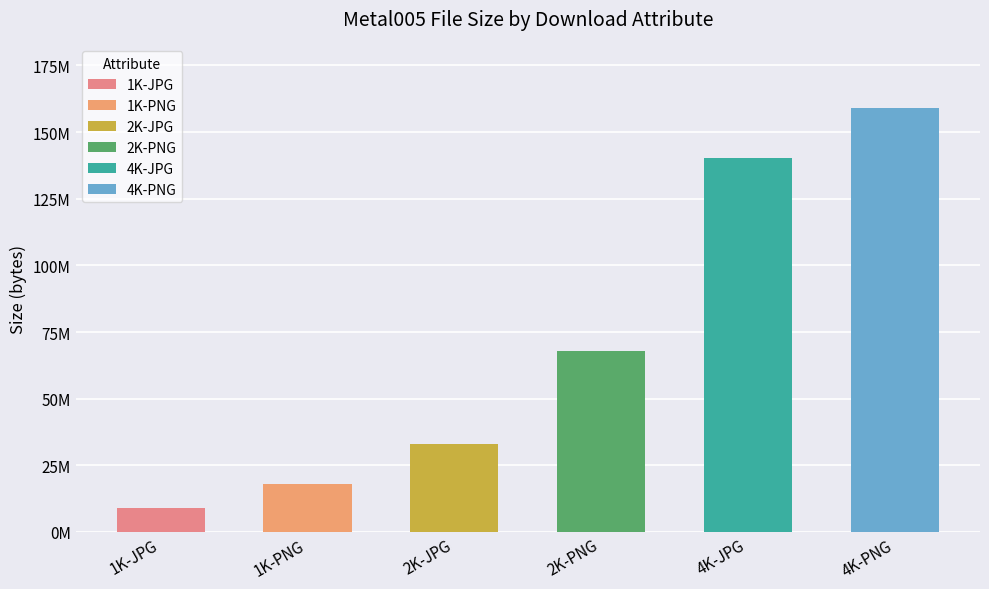

What position from the left is 4K-PNG?

6